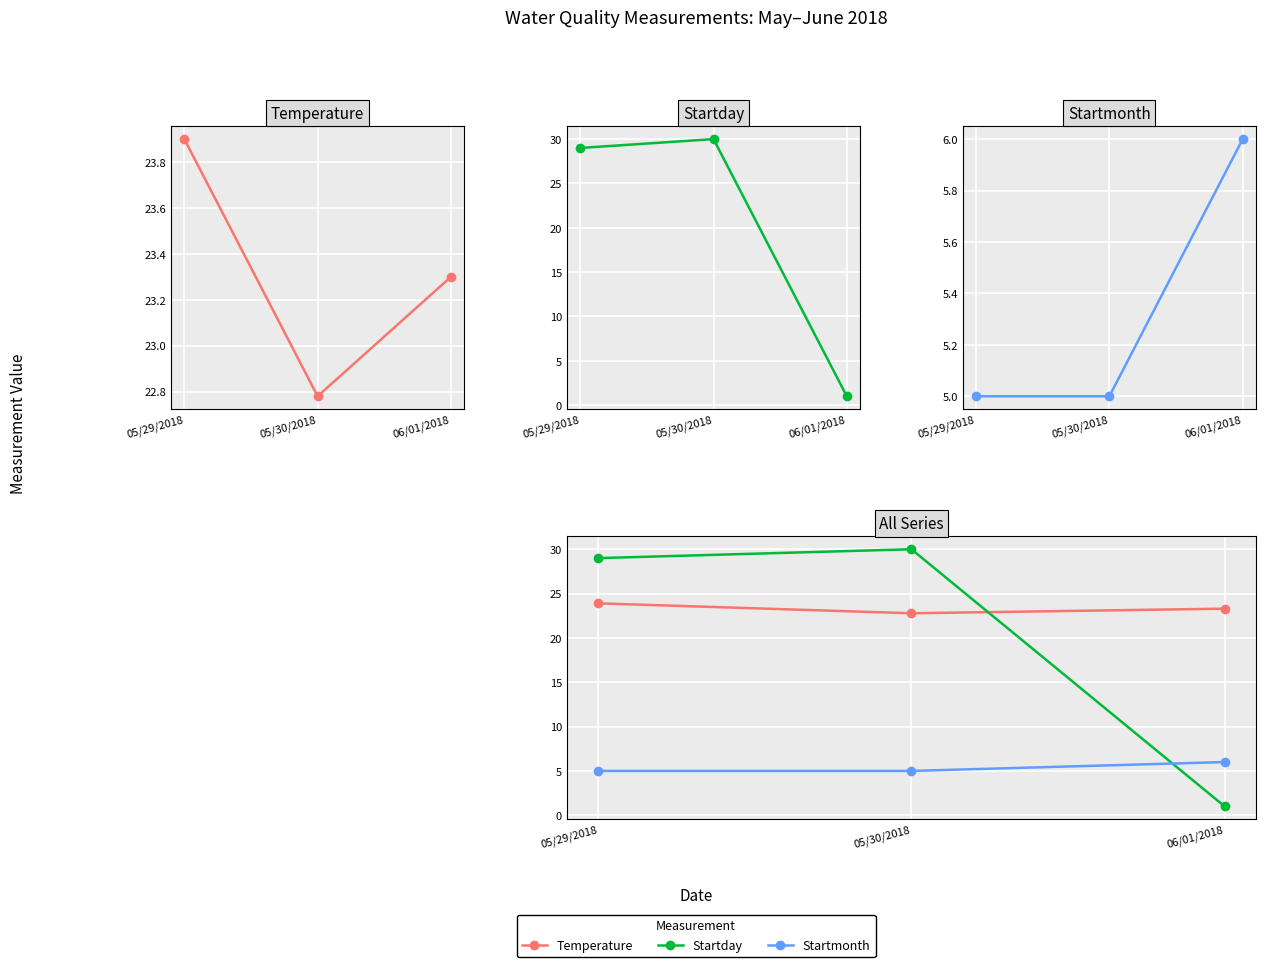

How many data points in Startday are above 29?

1